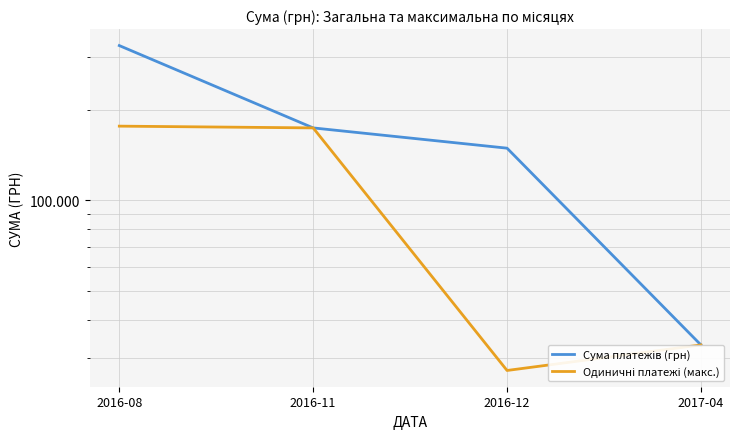

Which series has the largest total across all categories?

Сума платежів (грн)